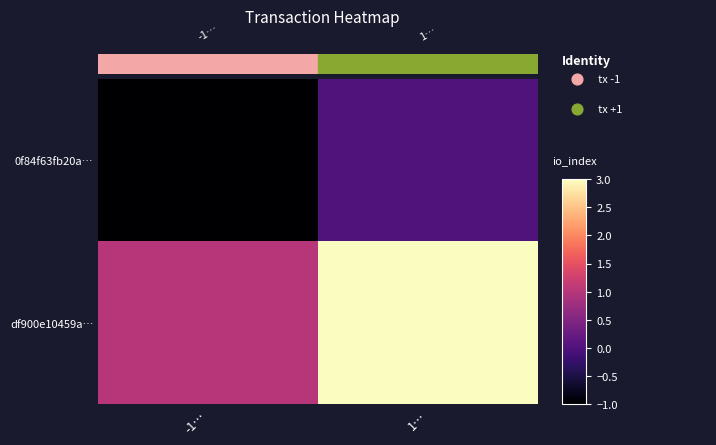

Reading left to right, list all the values displayed in this chart.

0f84f63fb20a…: -1…=-1	1…=0
df900e10459a…: -1…=1	1…=3